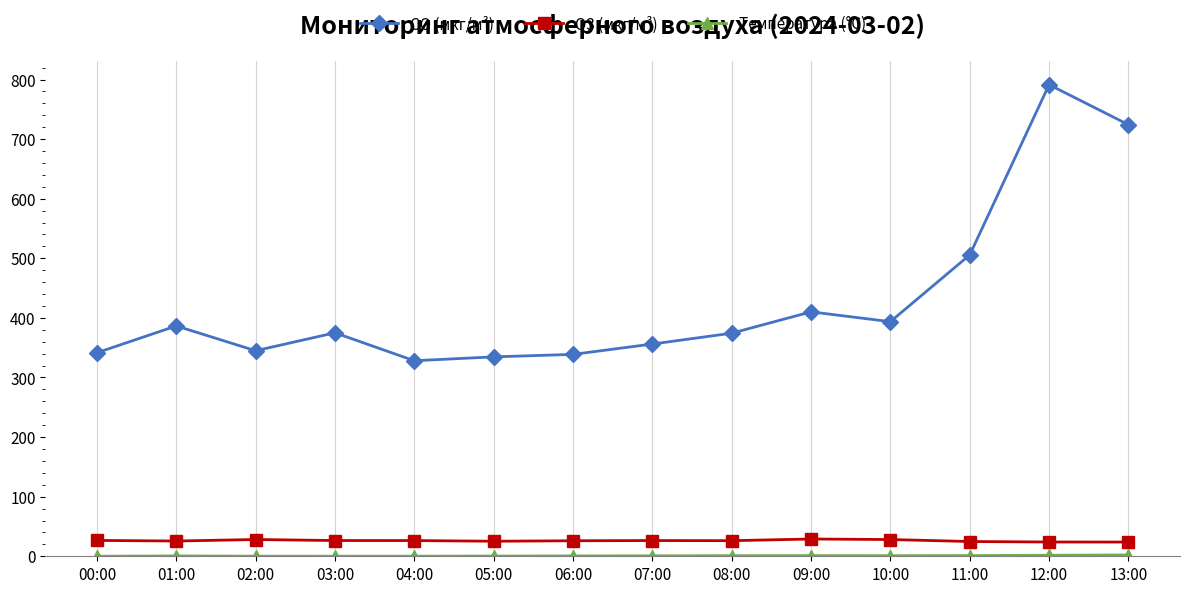

Does the chart display data point markers on the line(s)?

Yes